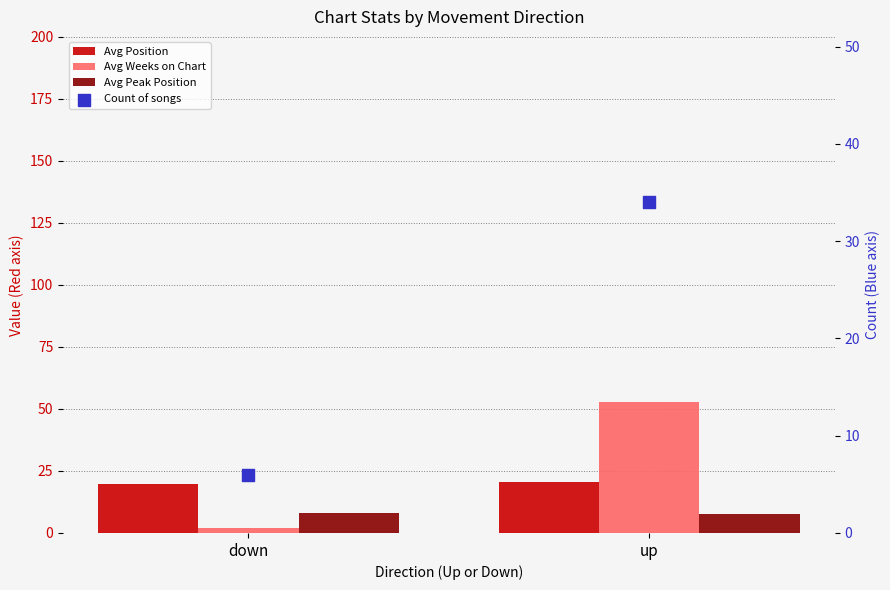

What are all the series names shown in the legend?

Avg Position, Avg Weeks on Chart, Avg Peak Position, Count of songs